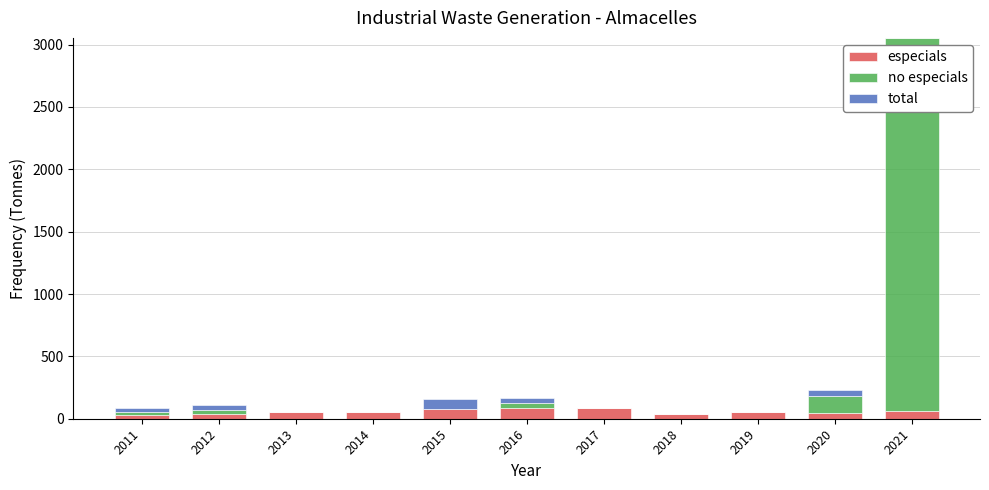

At which category is the sum across all series the highest?

2021